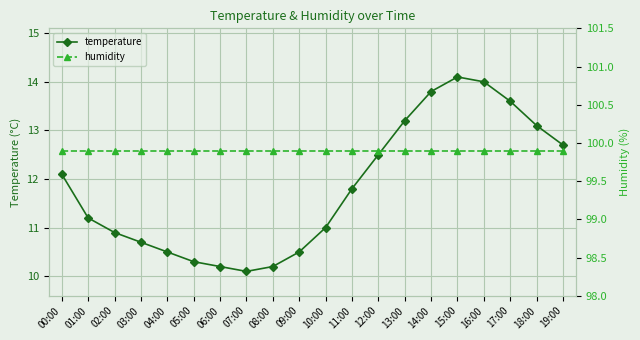

Which series has the largest total across all categories?

humidity